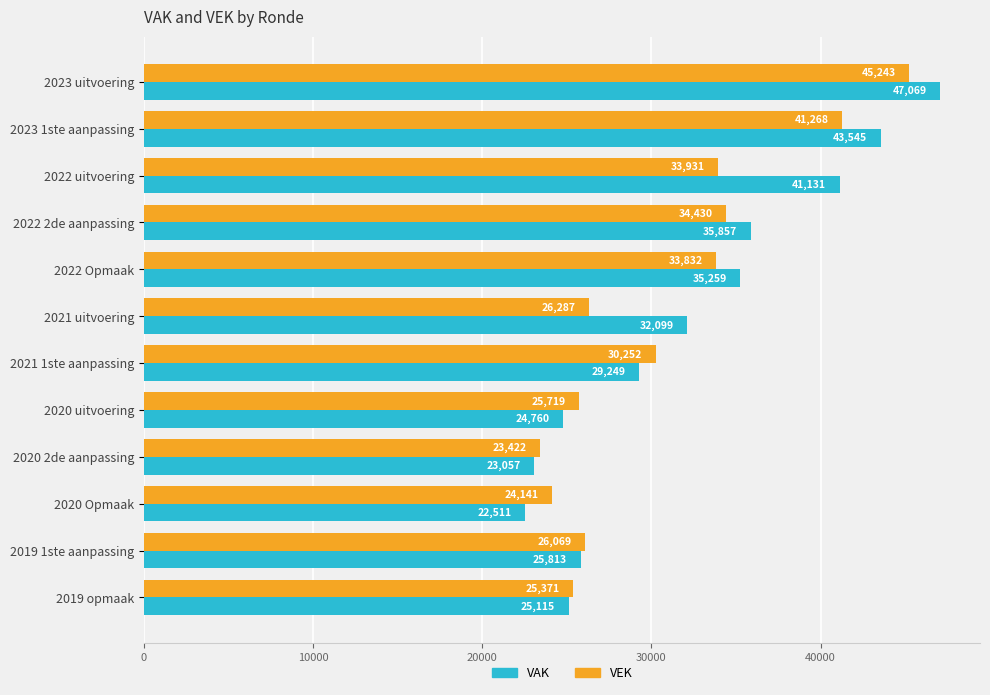

Is it true that VEK equals 7875 at 2022 uitvoering?

False